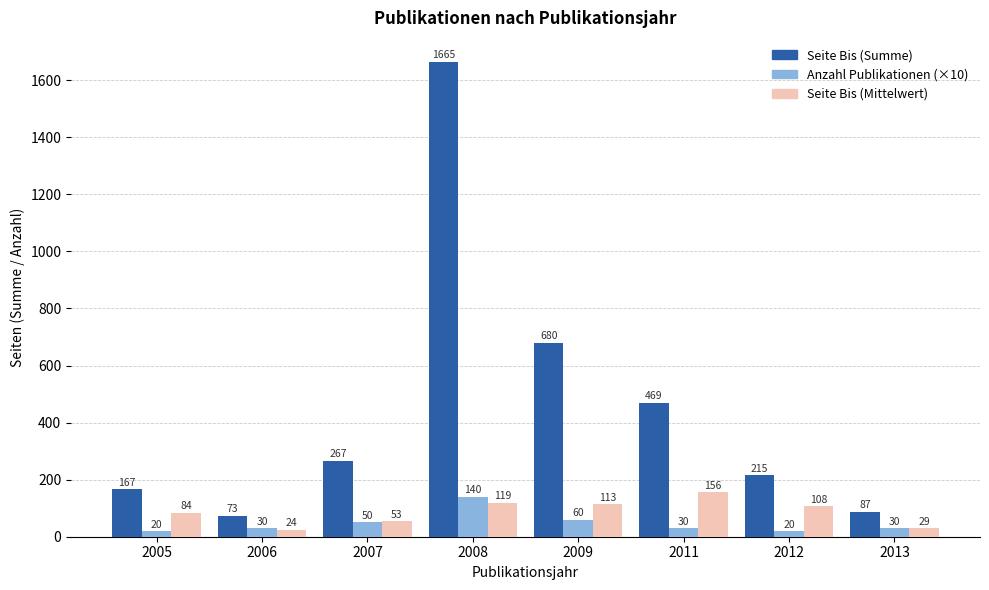

What is the sum of all Seite Bis (Summe) values?

3623.0